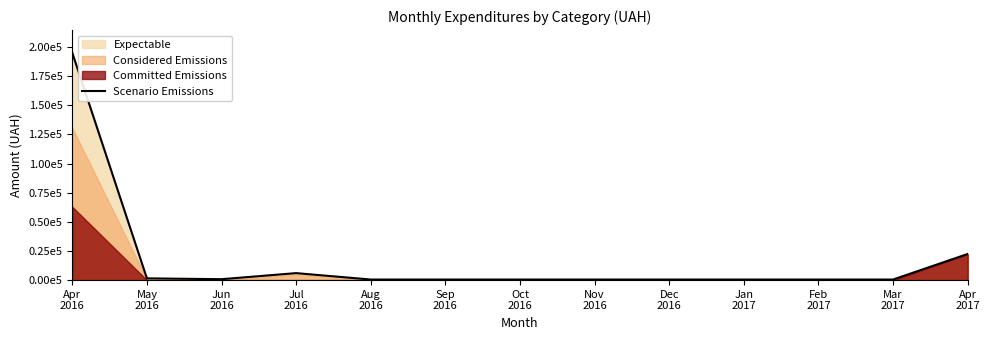

Reading left to right, what are all the values shown in this chart?

Apr
2016=195000.0	May
2016=1500.0	Jun
2016=800.0	Jul
2016=6000.0	Aug
2016=500.0	Sep
2016=500.0	Oct
2016=500.0	Nov
2016=500.0	Dec
2016=500.0	Jan
2017=500.0	Feb
2017=500.0	Mar
2017=500.0	Apr
2017=22441.2